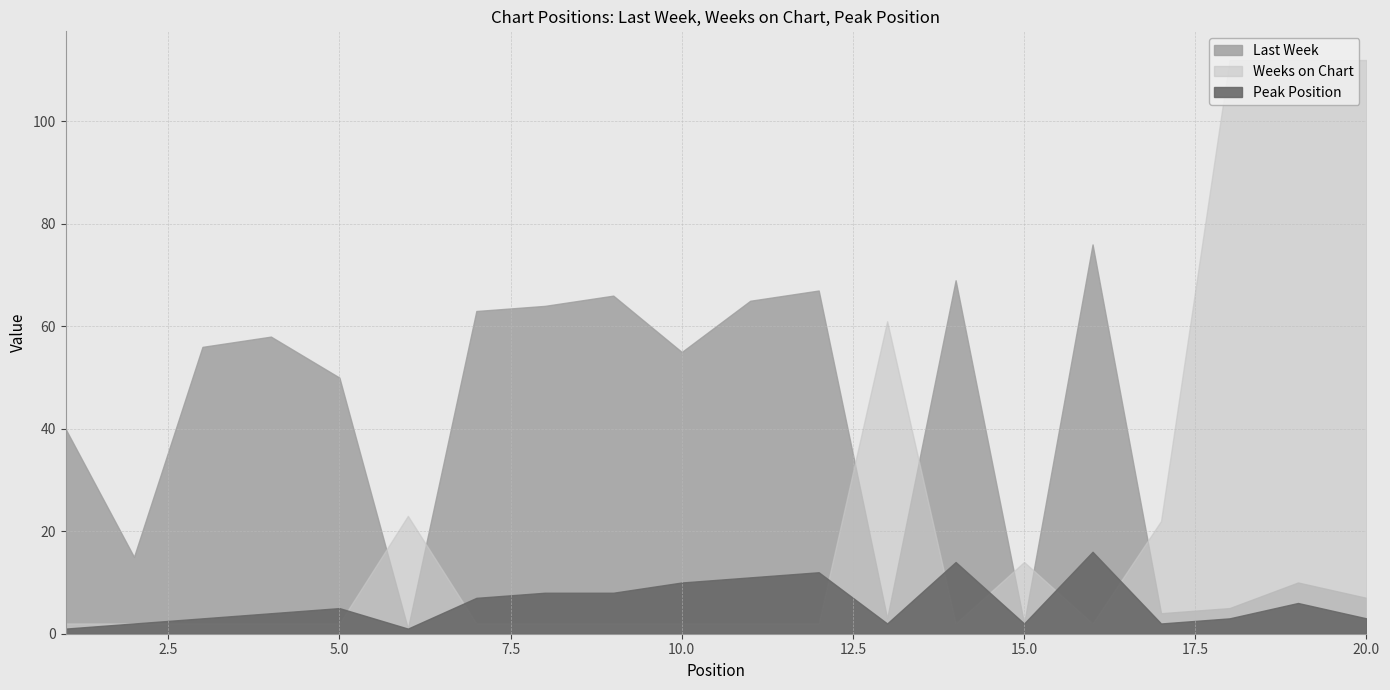

What is the value of the Weeks on Chart point at the 12th from the left?

2